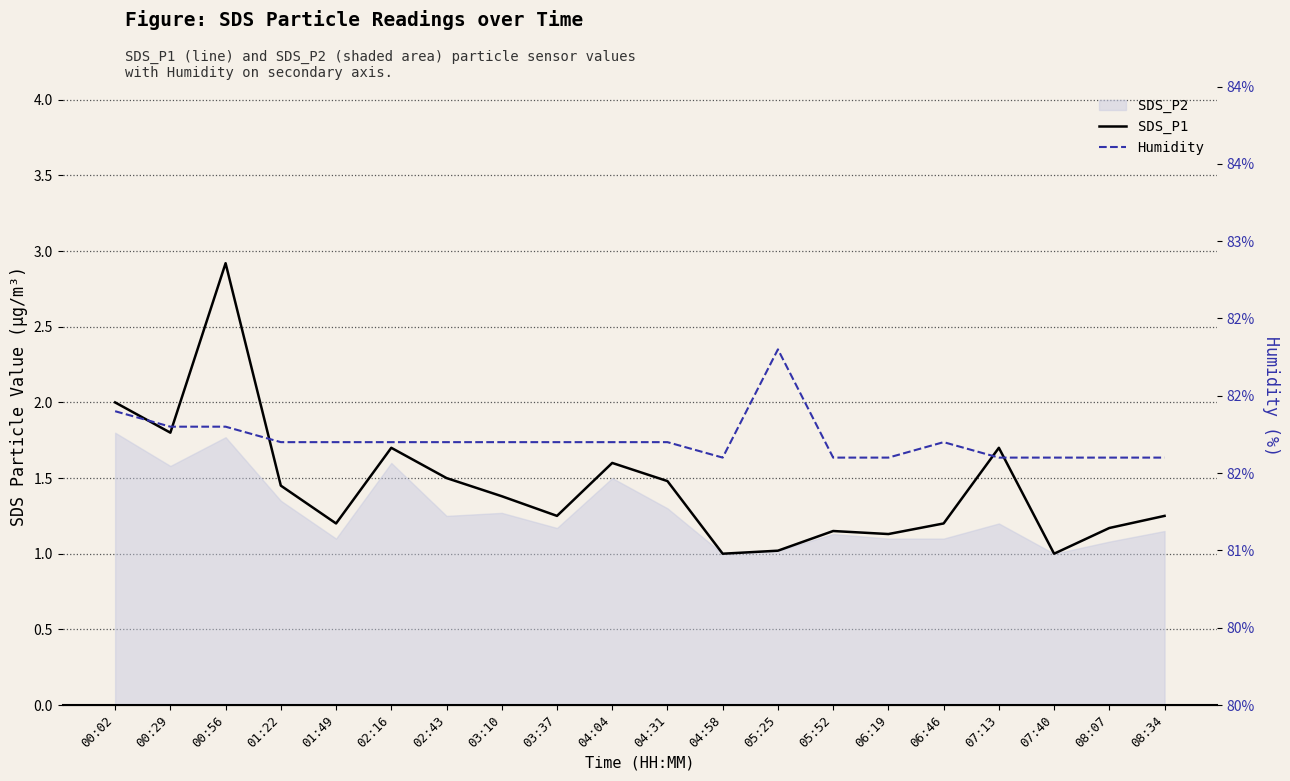

True or false: Humidity has more than 2 interior local peaks.

False